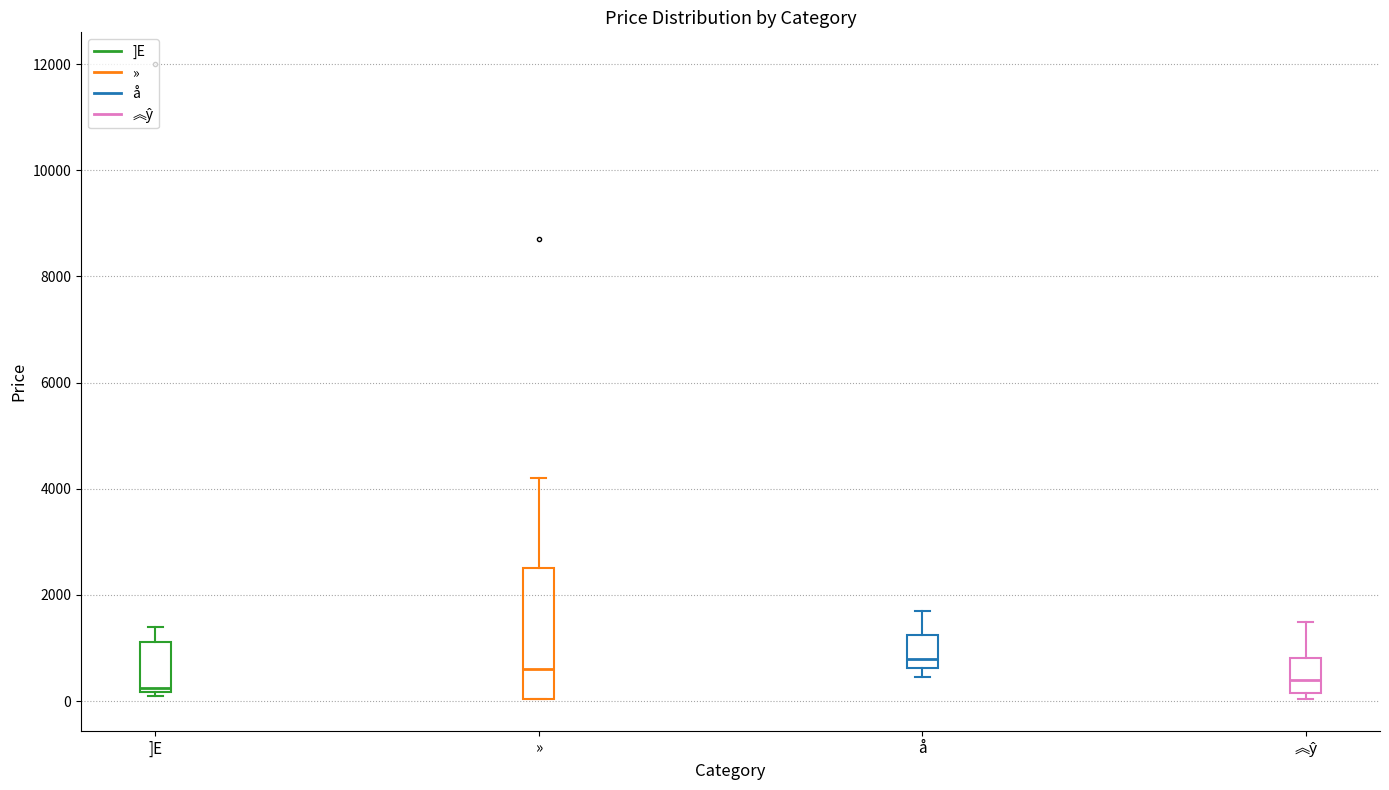

Which box is the tallest, from its lower edge to its upper edge?

»